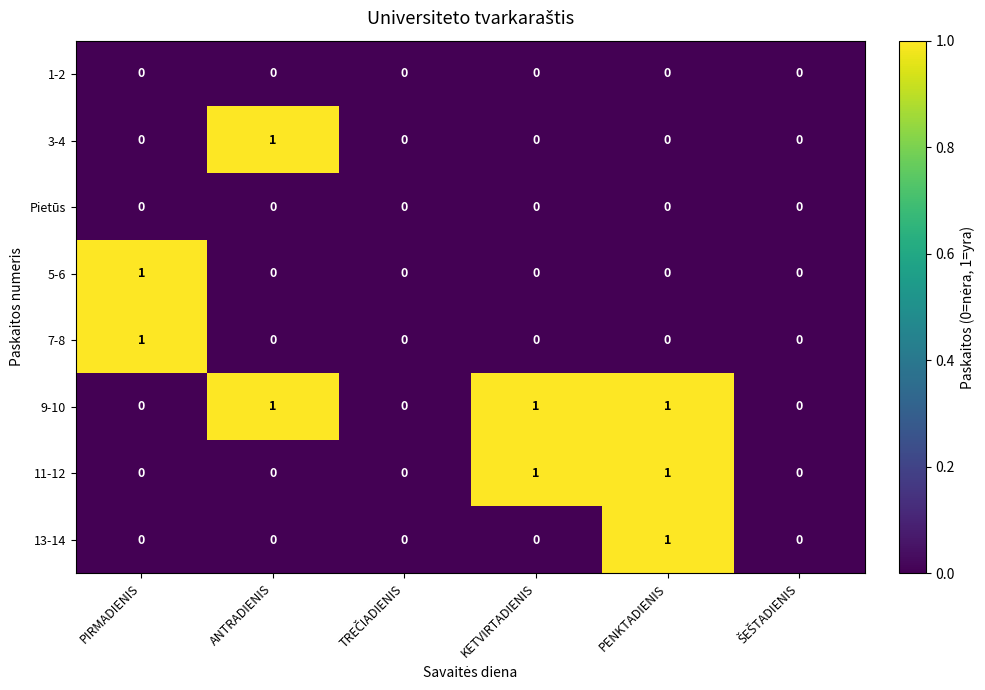

The 5-6 series shows 0 at ANTRADIENIS. True or false?

True